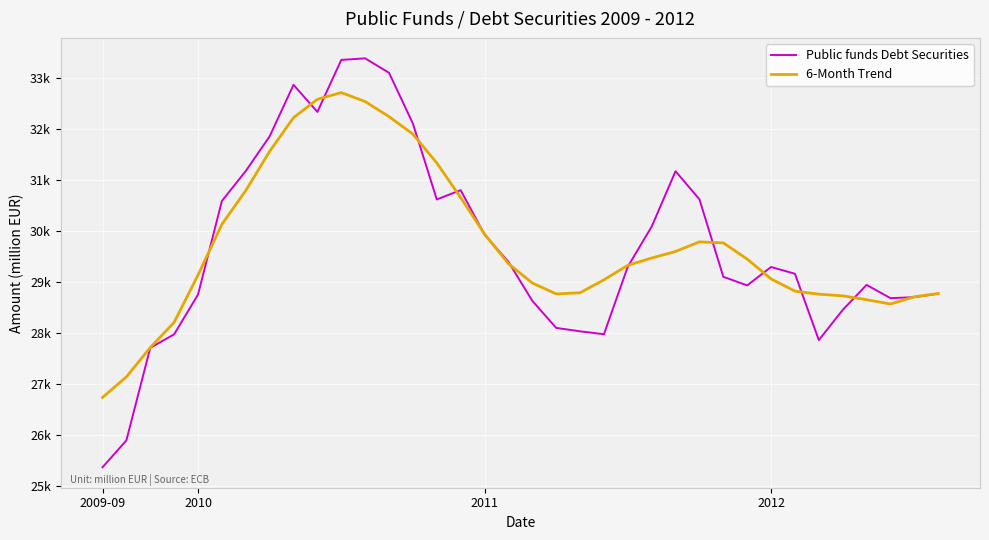

Reading left to right, list all the values displayed in this chart.

Public funds Debt Securities: 25376.0	25902.0	27717.0	27982.0	28761.0	30595.0	31183.0	31863.0	32872.0	32342.0	33361.0	33392.0	33108.0	32113.0	30626.0	30808.0	29936.0	29404.0	28639.0	28108.0	28041.0	27984.0	29309.0	30094.0	31179.0	30628.0	29110.0	28941.0	29302.0	29169.0	27869.0	28460.0	28951.0	28691.0	28710.0	28778.0
6-Month Trend: 26744.2	27147.6	27722.2	28216.6	29143.3	30139.0	30799.7	31568.1	32229.7	32588.7	32721.6	32544.9	32250.0	31906.3	31341.0	30662.0	29947.7	29366.0	28988.6	28774.4	28797.0	29050.6	29334.7	29477.9	29606.4	29794.7	29774.7	29456.9	29068.4	28828.9	28769.0	28736.0	28661.1	28576.5	28718.0	28782.5